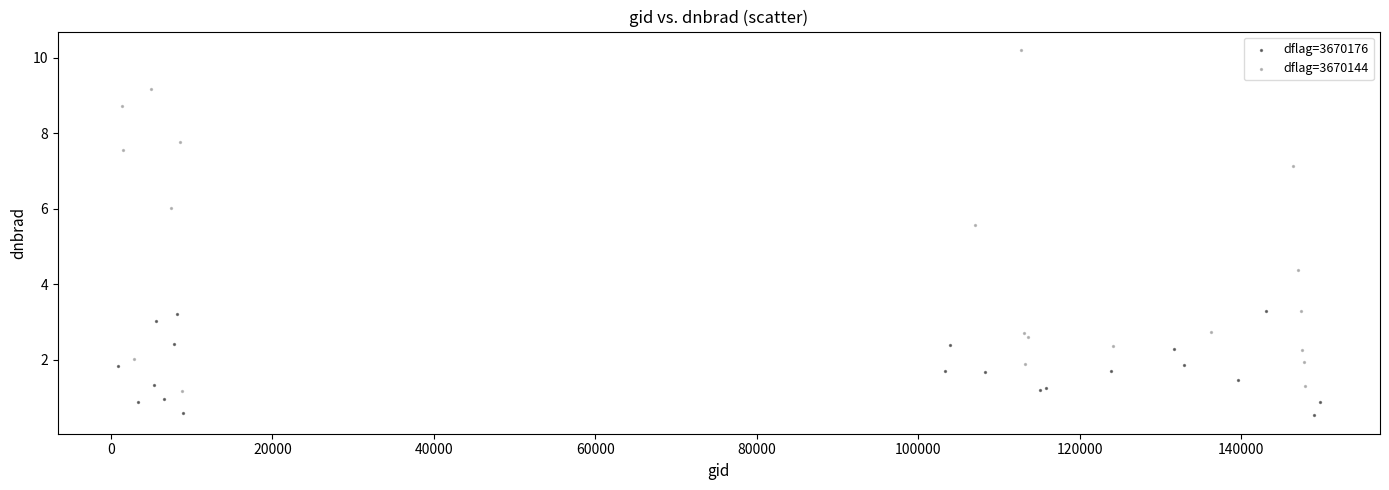

Which series contains the highest Y value?

dflag=3670144